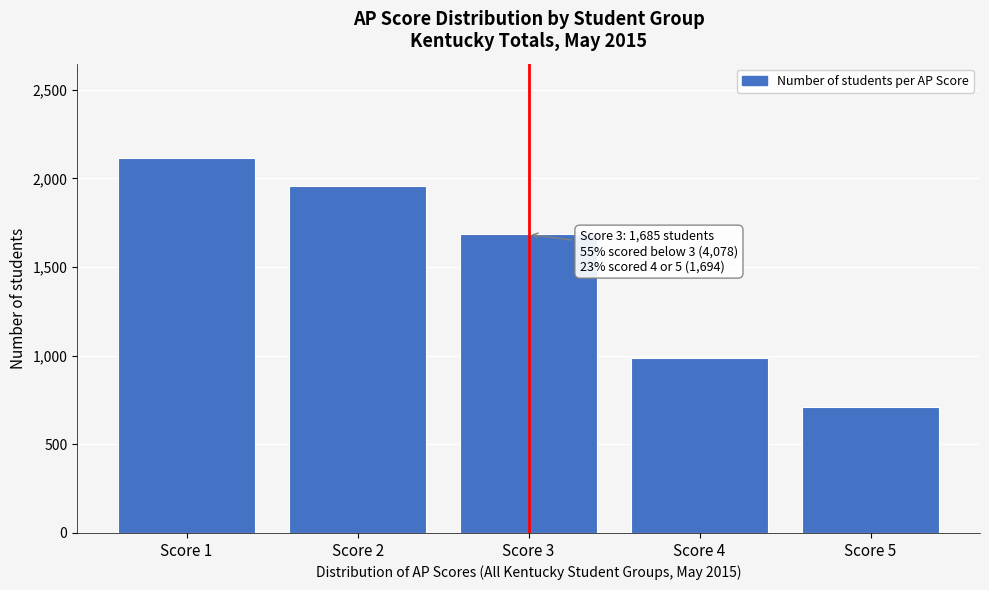

Which range on the x-axis has the tallest bar?

0.5 to 1.5